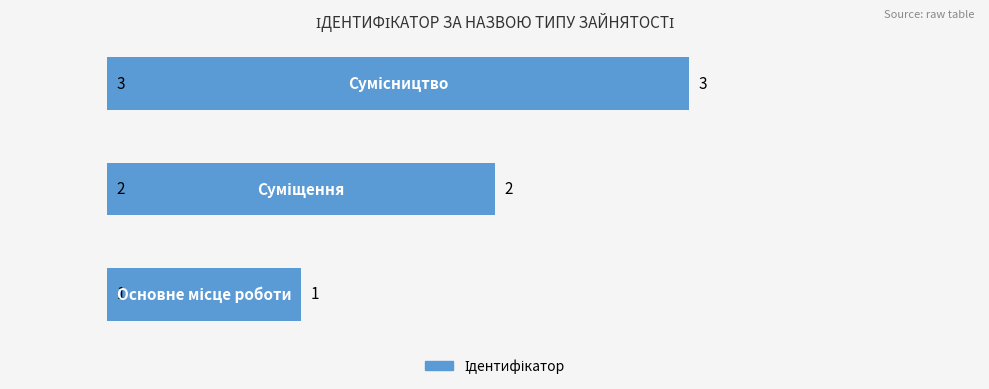

What is the sum of all values?

6